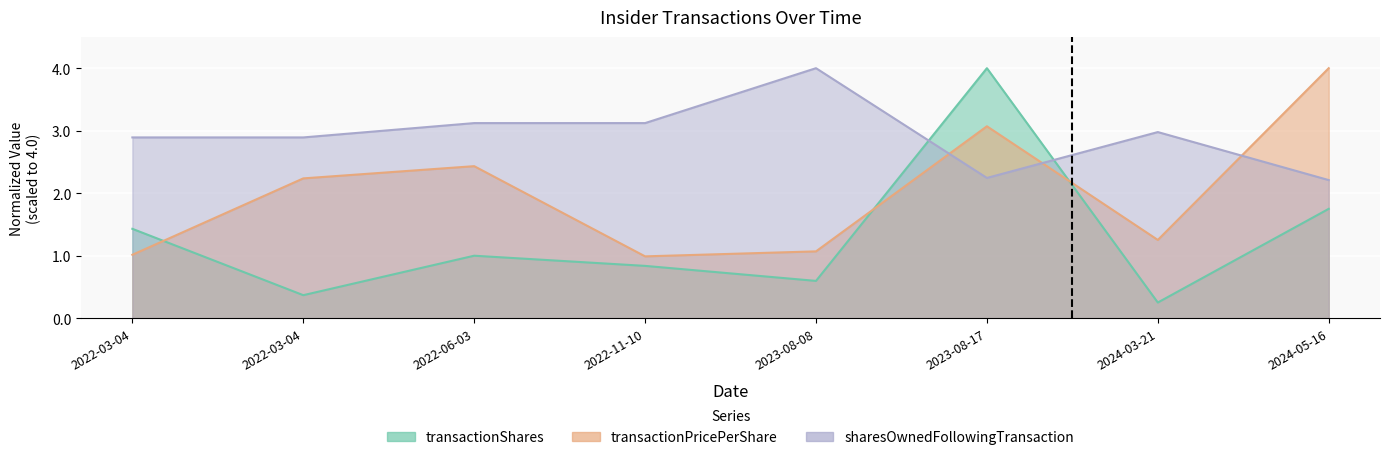

What is the label of the 8th point from the right?

2022-03-04